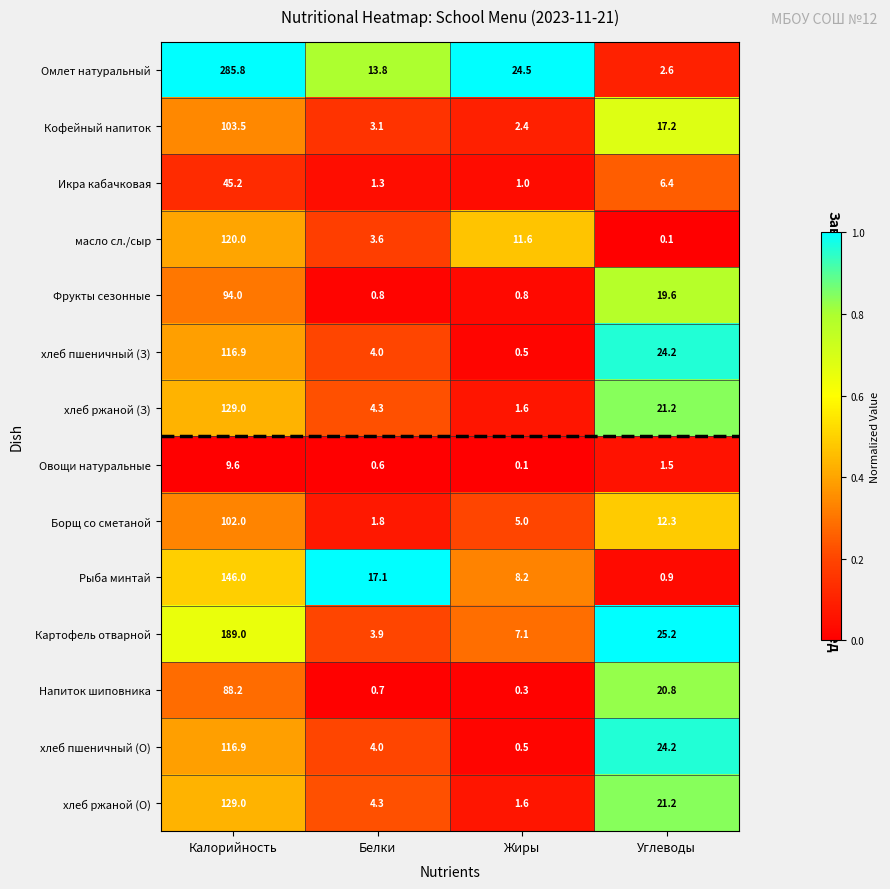

Which label corresponds to the largest value in the chart?

Калорийность